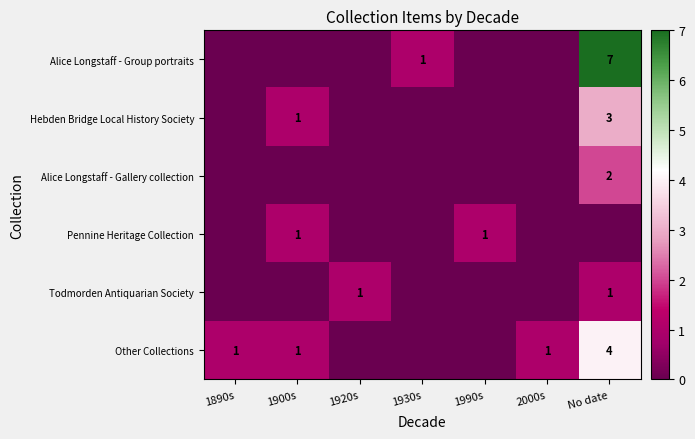

Is it true that Other Collections equals 4 at No date?

True